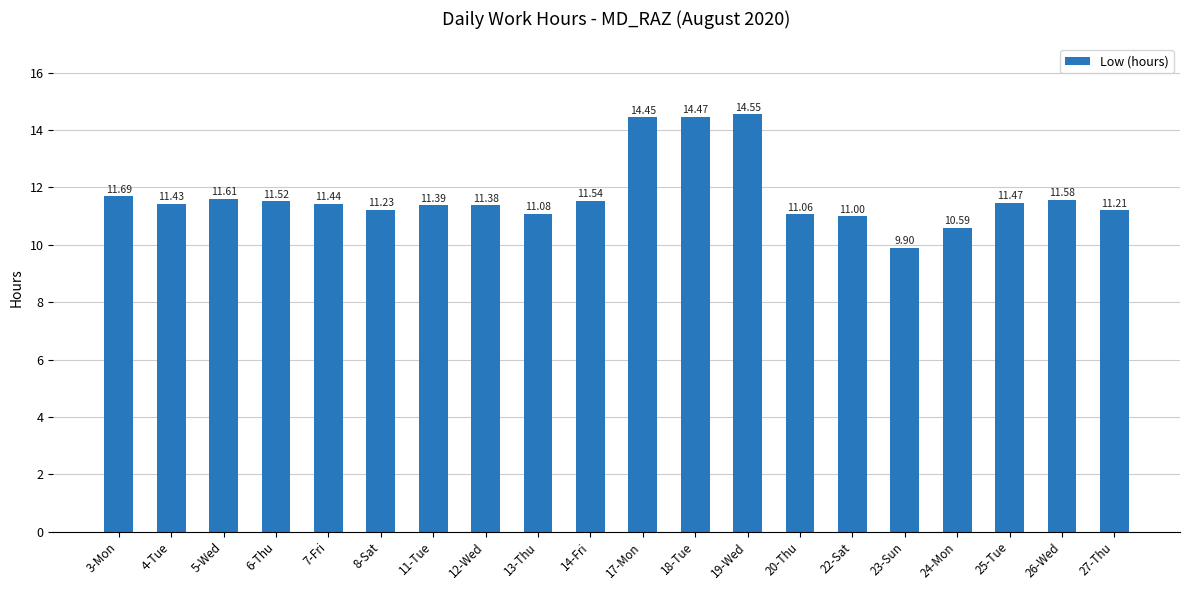

Count the number of categories in the chart.

20